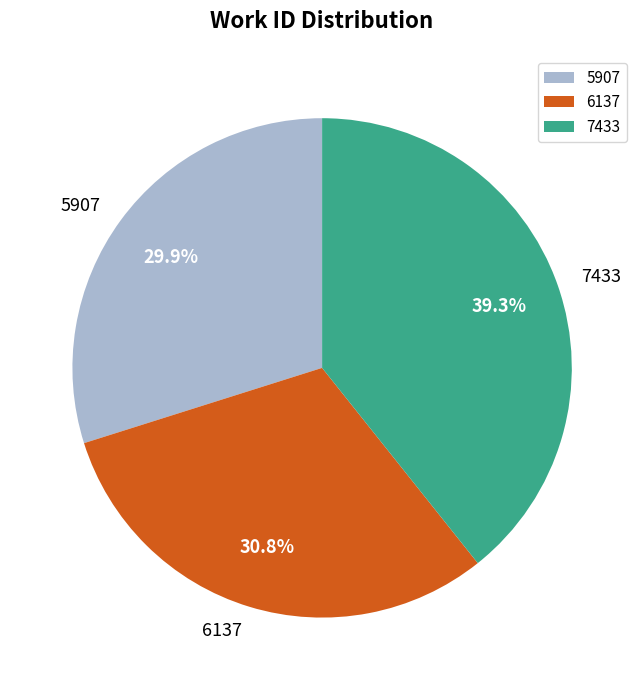

Combined, what portion of the pie is 5907 and 7433?

69.2%